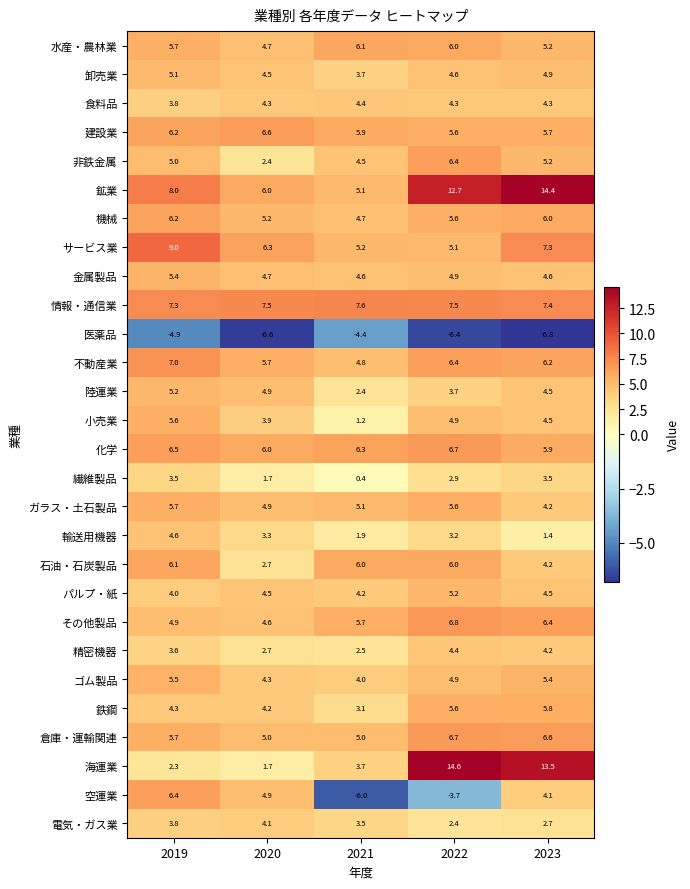

Where is サービス業 nearest to the value 7?

2023